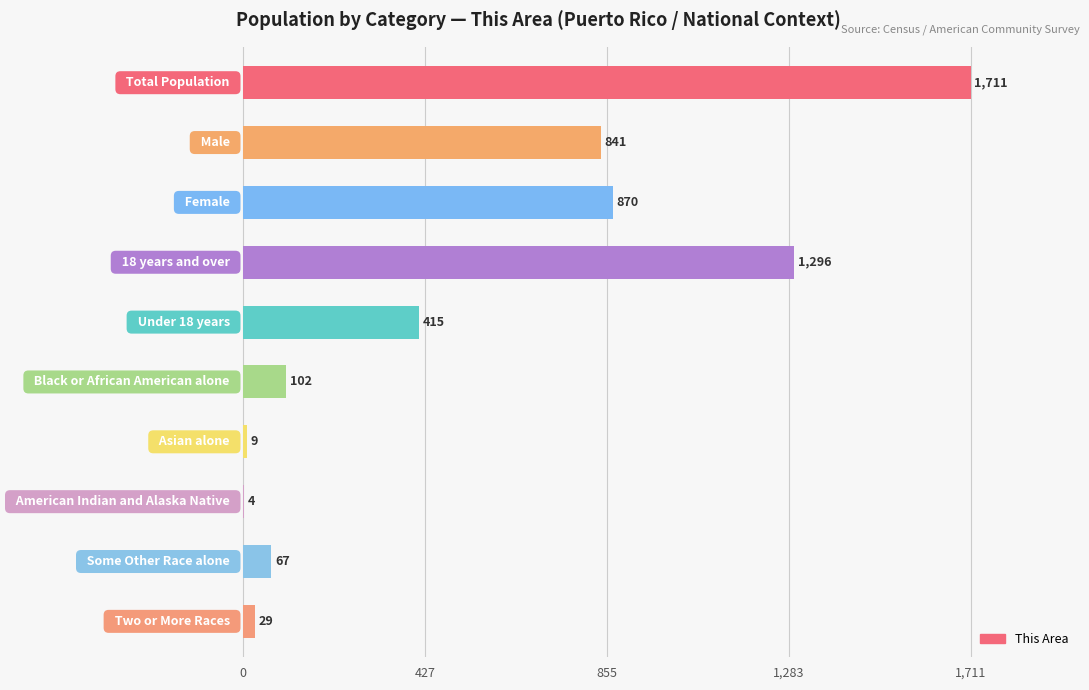

What is the maximum value shown in the chart?

1711